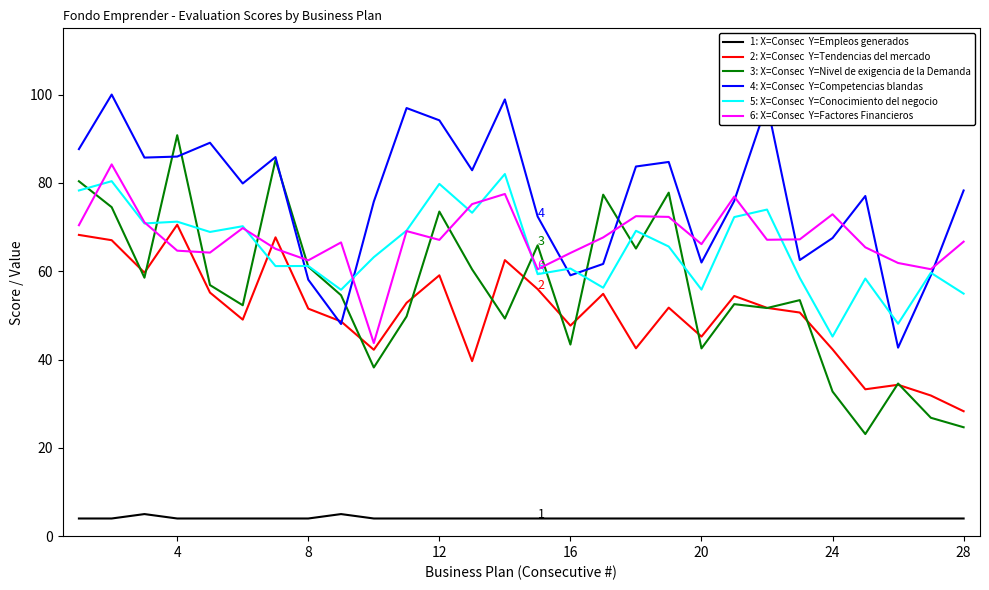

What is the smallest value displayed?

4.0